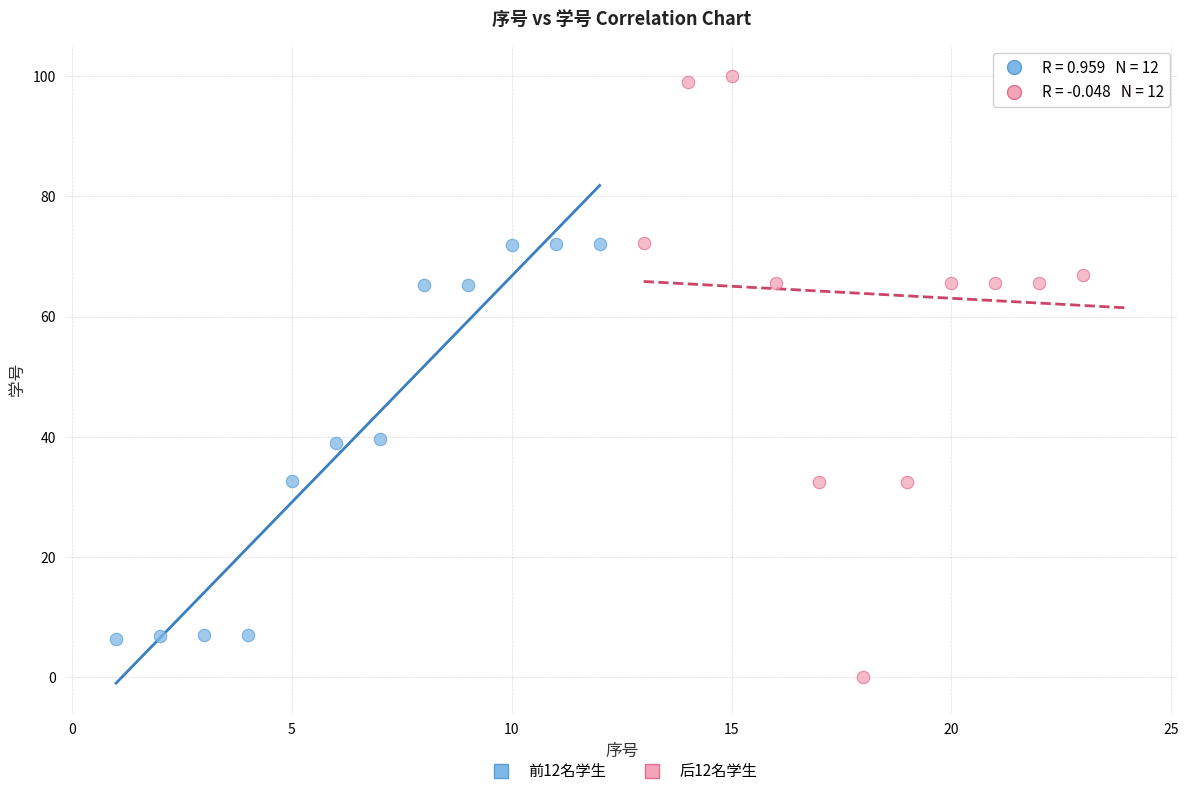

Which series contains the highest Y value?

后12名学生